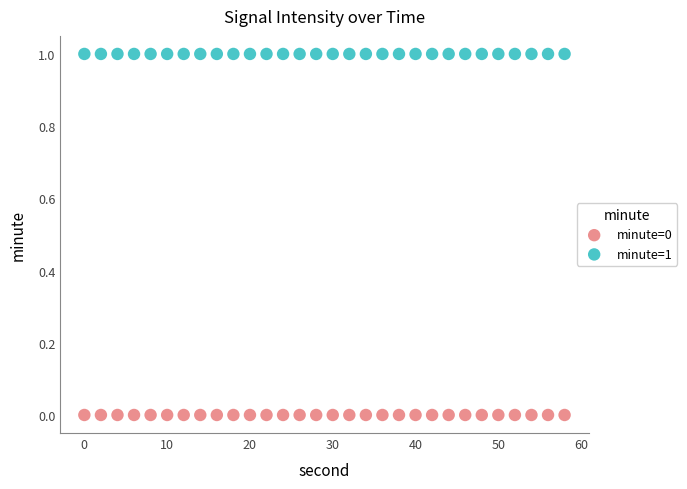

Which series contains the lowest Y value?

minute=0